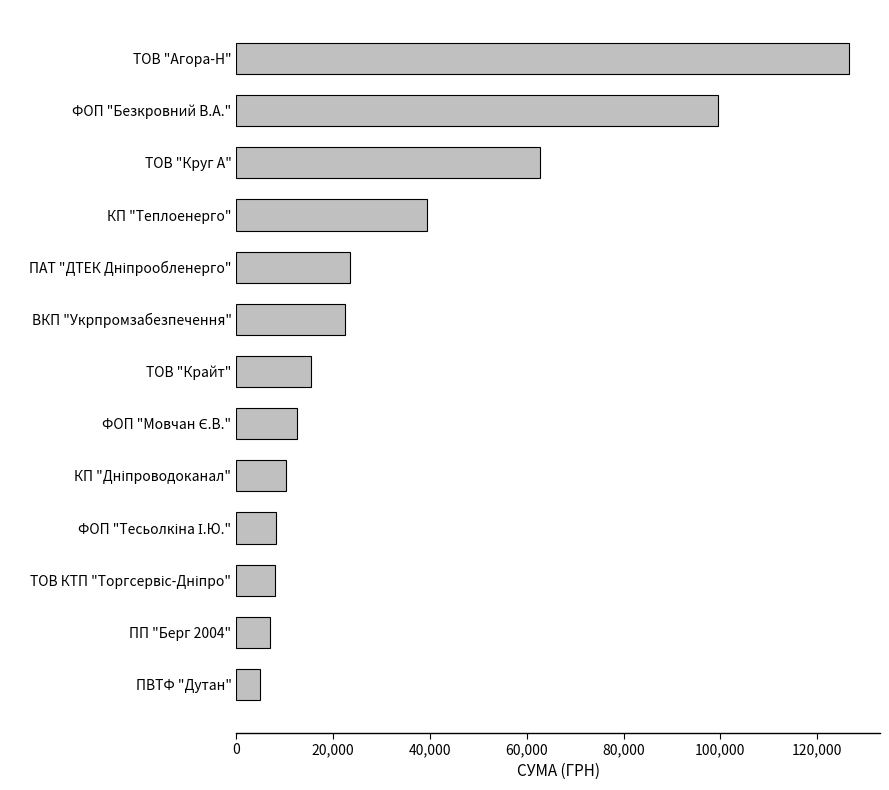

What is the sum of the values at ПВТФ "Дутан" and ВКП "Укрпромзабезпечення"?

27239.7